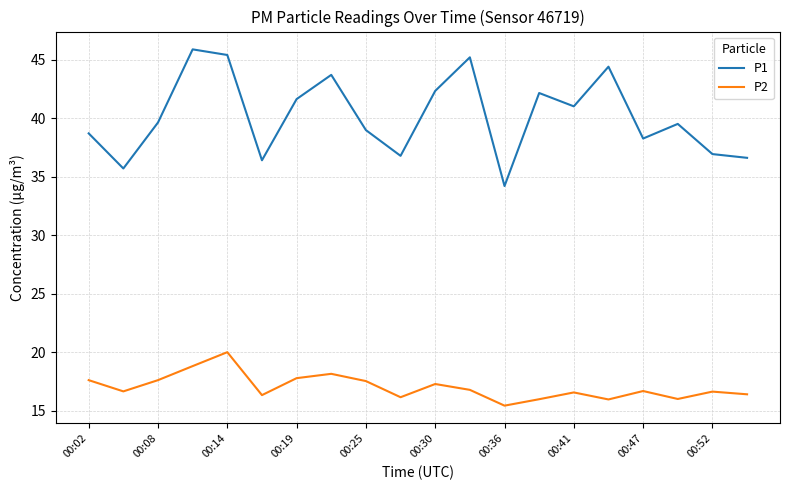

What is the greatest value displayed?

45.9